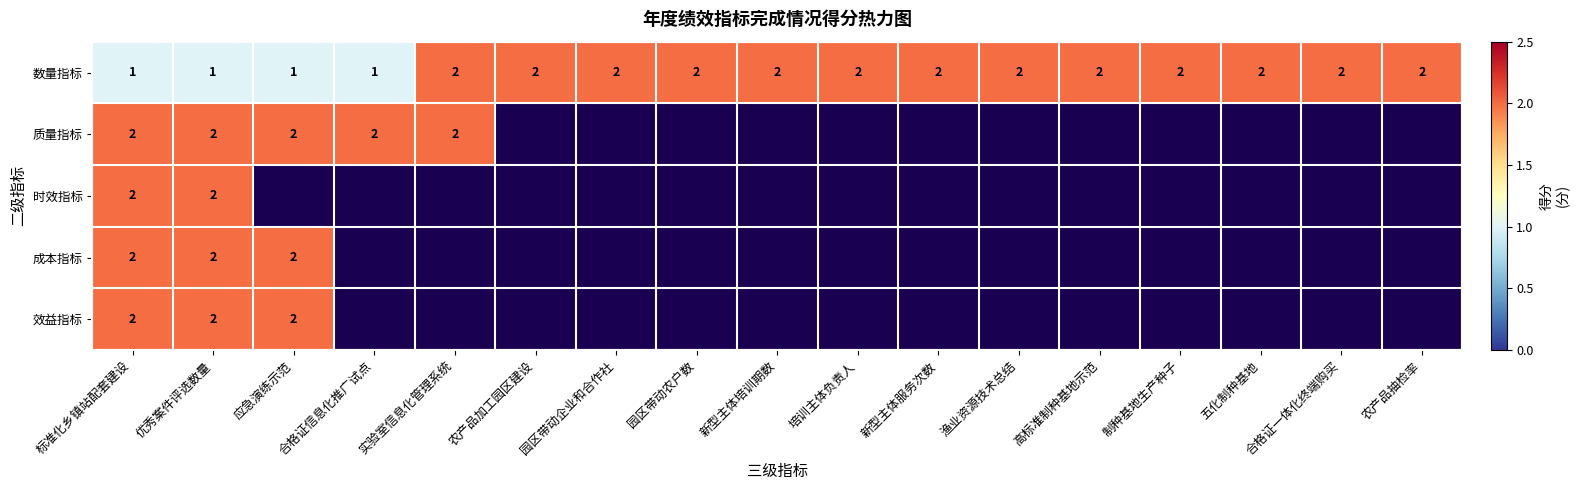

Count the 数量指标 values in the range 2 to 3.

13